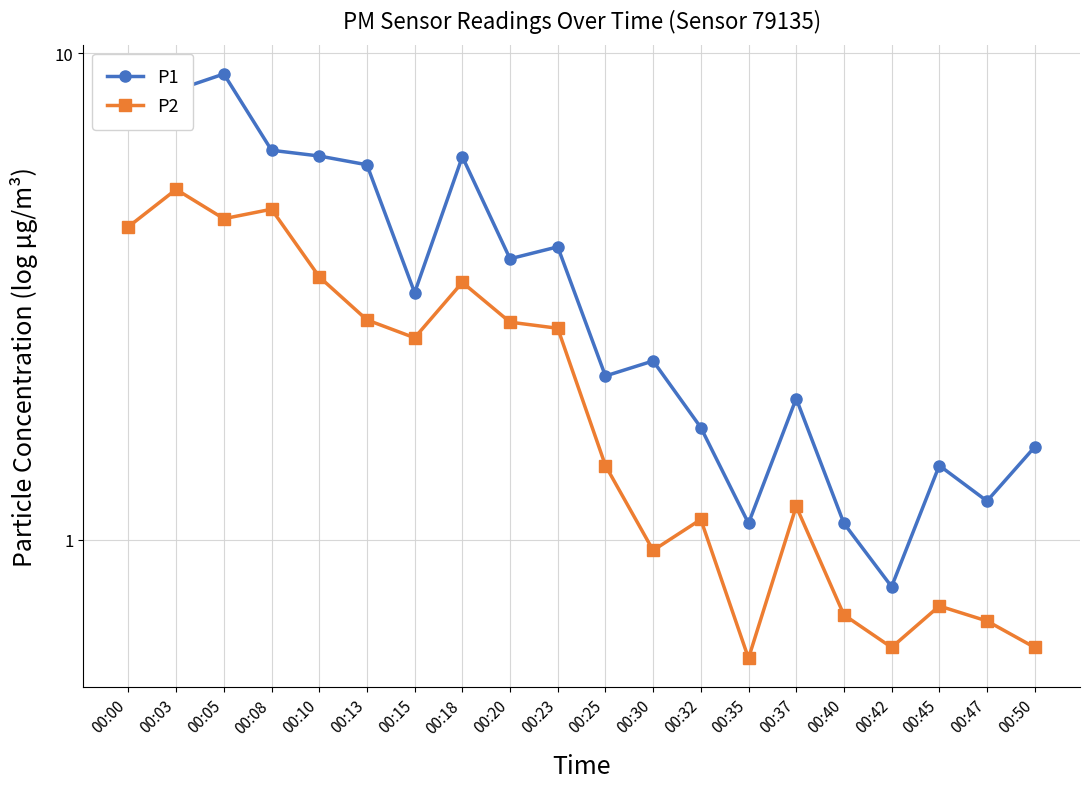

Reading right to left, transcribe all the data shown in this chart.

P1: 00:50=1.6	00:47=1.2	00:45=1.4	00:42=0.8	00:40=1.1	00:37=1.9	00:35=1.1	00:32=1.7	00:30=2.3	00:25=2.2	00:23=4.0	00:20=3.8	00:18=6.1	00:15=3.2	00:13=5.9	00:10=6.2	00:08=6.3	00:05=9.1	00:03=8.4	00:00=7.4
P2: 00:50=0.6	00:47=0.7	00:45=0.7	00:42=0.6	00:40=0.7	00:37=1.2	00:35=0.6	00:32=1.1	00:30=0.9	00:25=1.4	00:23=2.7	00:20=2.8	00:18=3.4	00:15=2.6	00:13=2.8	00:10=3.5	00:08=4.8	00:05=4.6	00:03=5.2	00:00=4.4